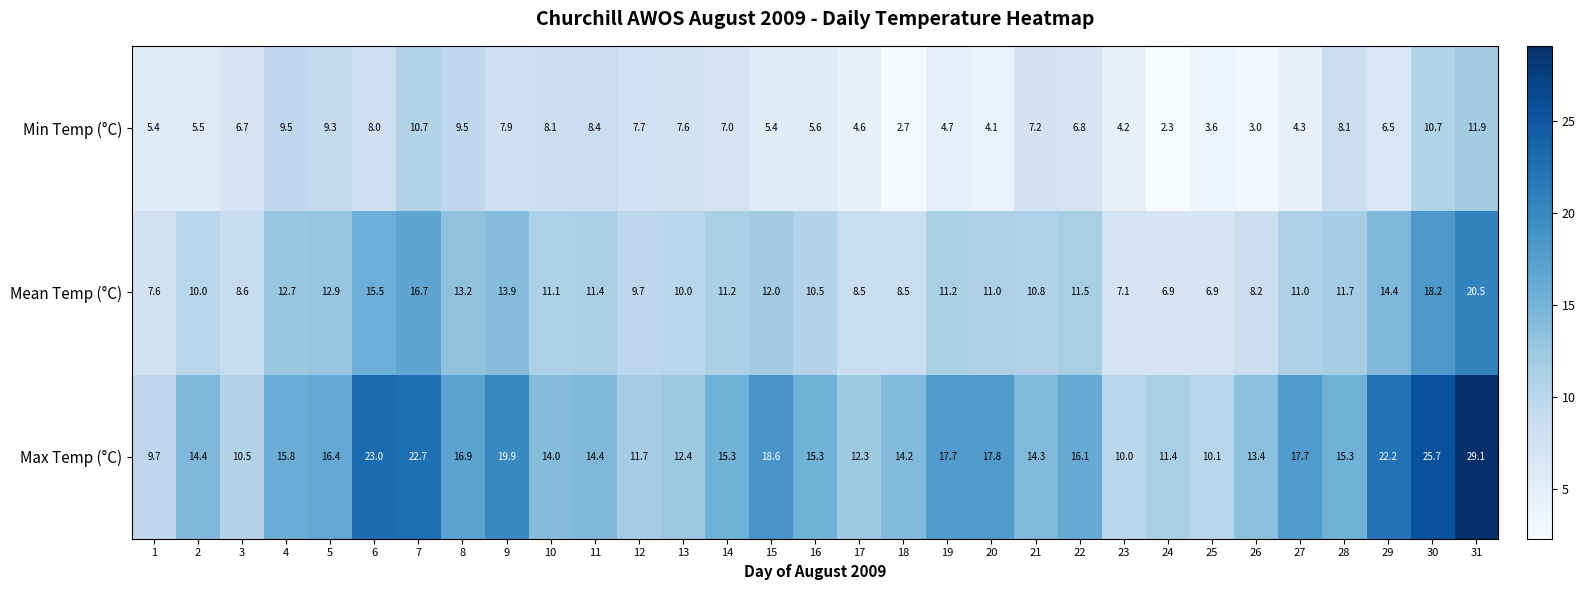

What is the sum of all Mean Temp (°C) values?

353.4